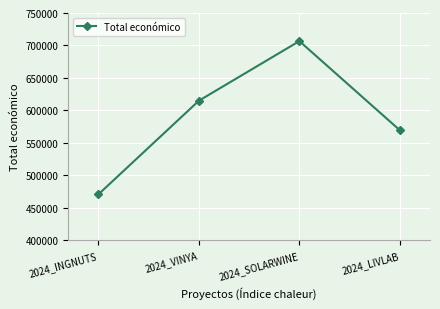

Where is the data nearest to the value 588686?

2024_LIVLAB